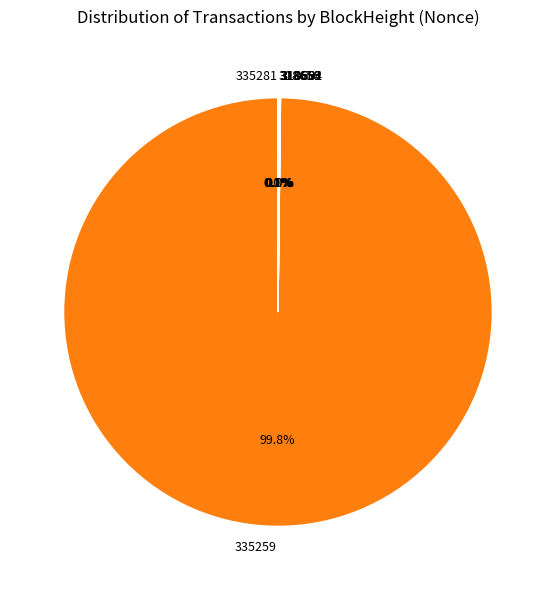

Does 318662 account for over 50% of the chart?

No